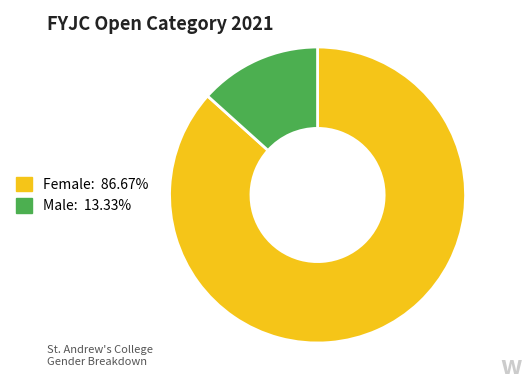

Is there any slice that represents more than half of the pie?

Yes